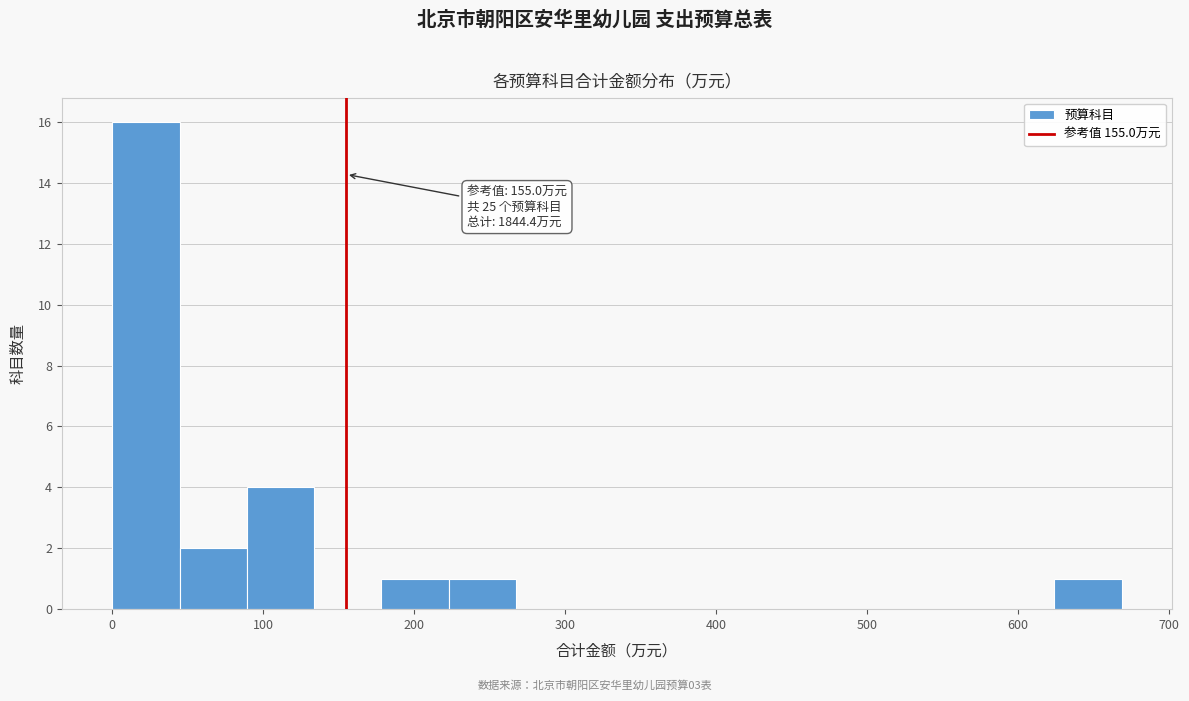

Over which range of the x-axis is the bar tallest?

0 to 40